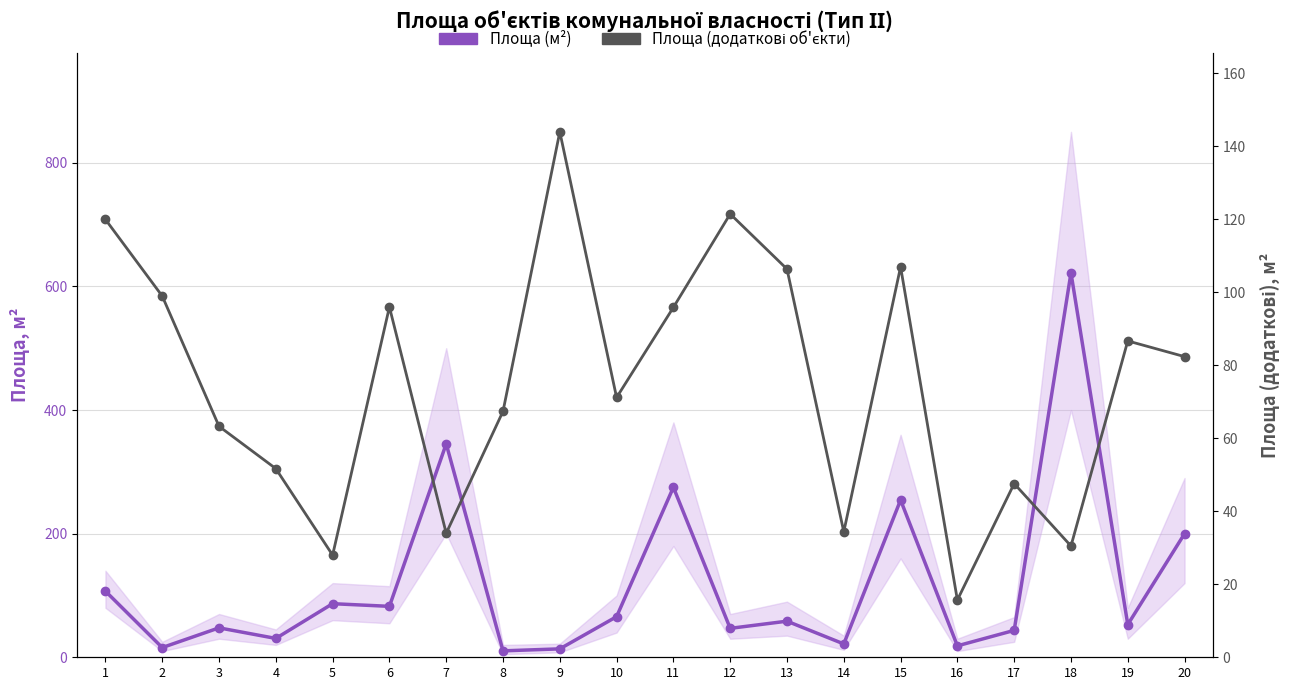

What is the spread (max minus min) of values at 14?

12.8